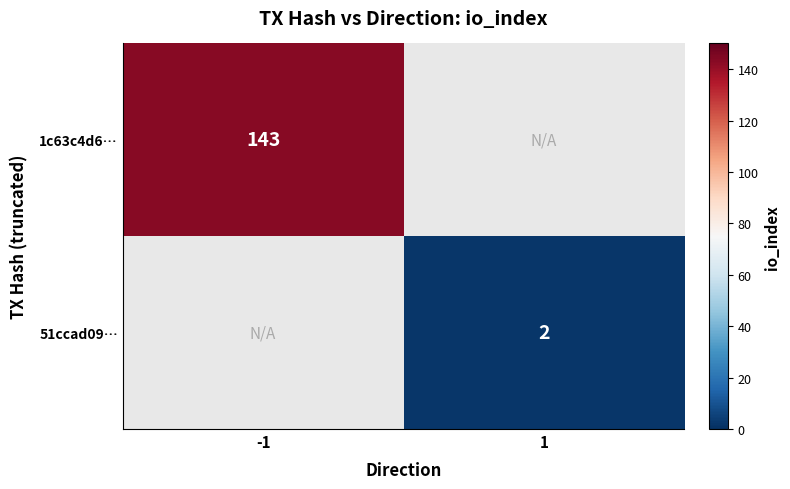

The 1c63c4d6… series shows 143 at -1. True or false?

True